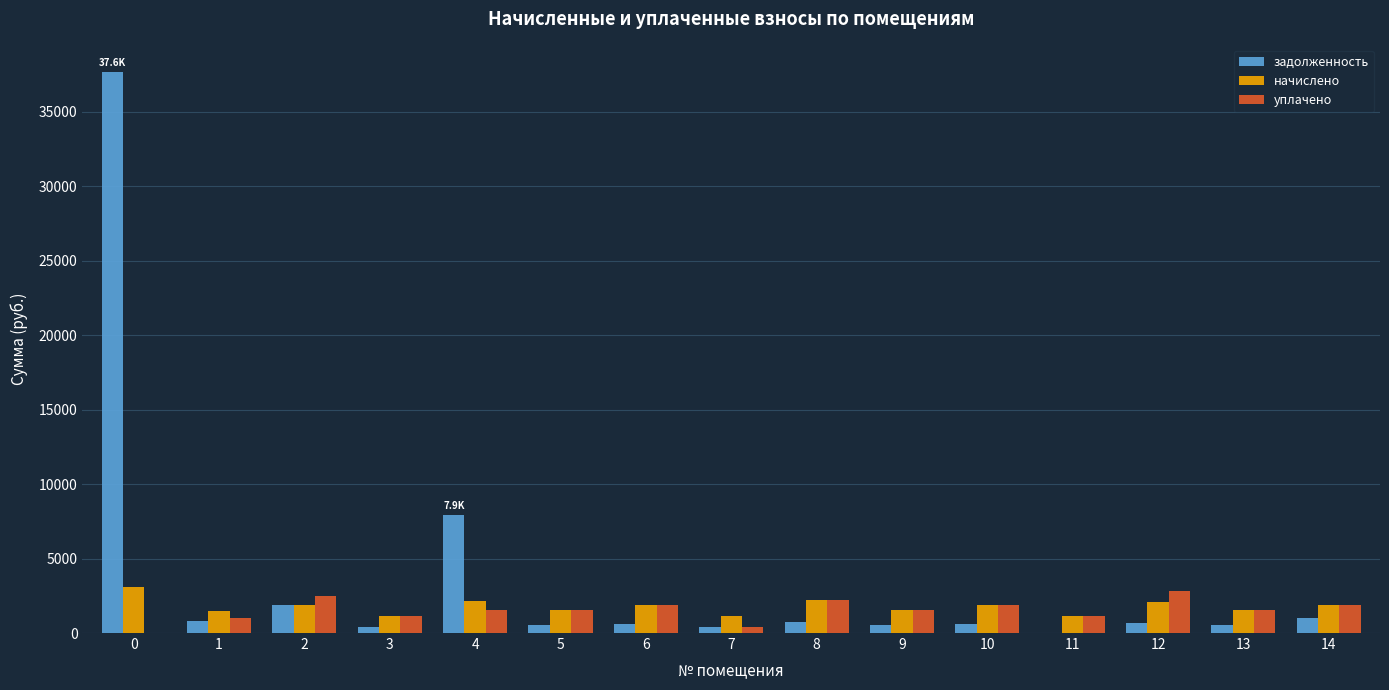

Which series has the largest total across all categories?

задолженность